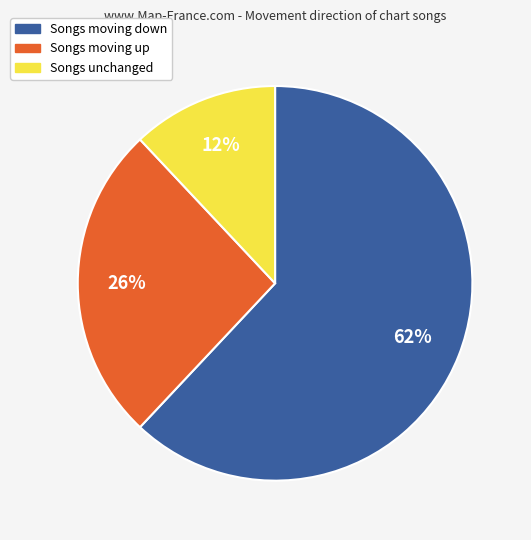

Is the sum of Songs moving up and Songs moving down greater than half?

Yes